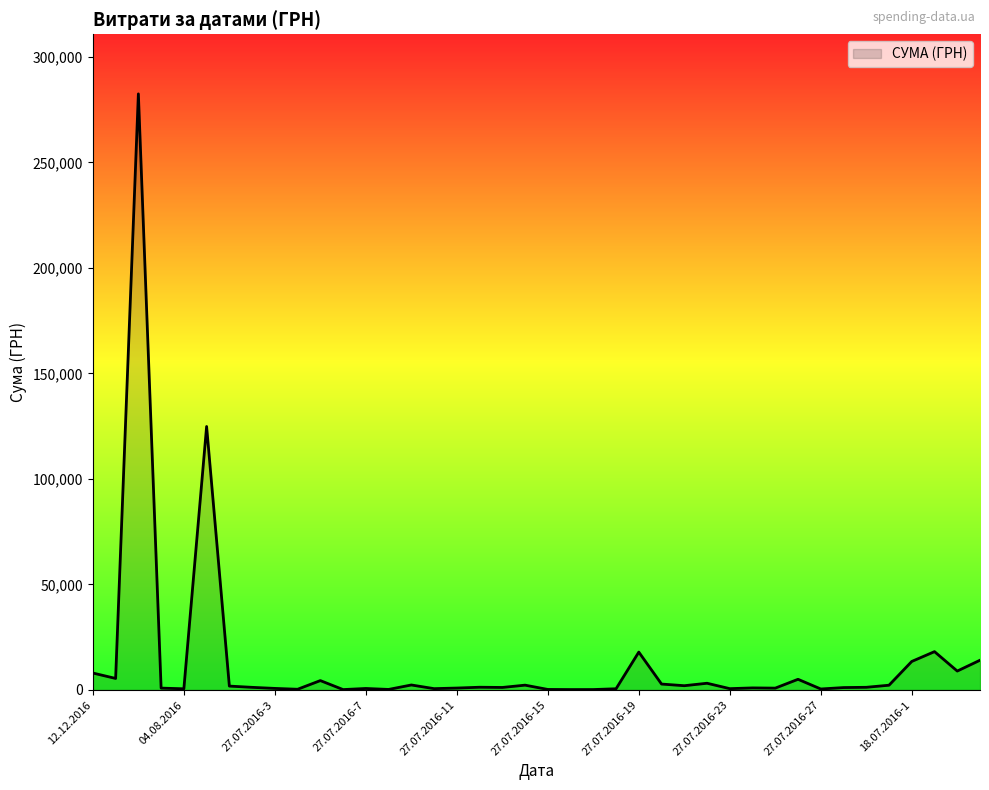

What is the minimum value shown in the chart?

121.0